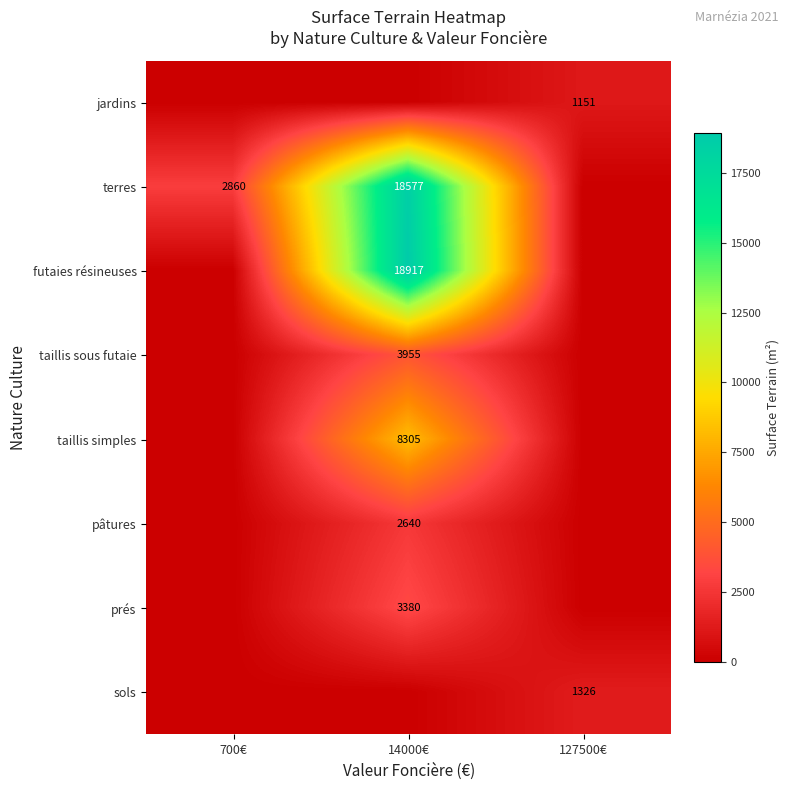

The value of jardins at 127500€ is 1736. True or false?

False